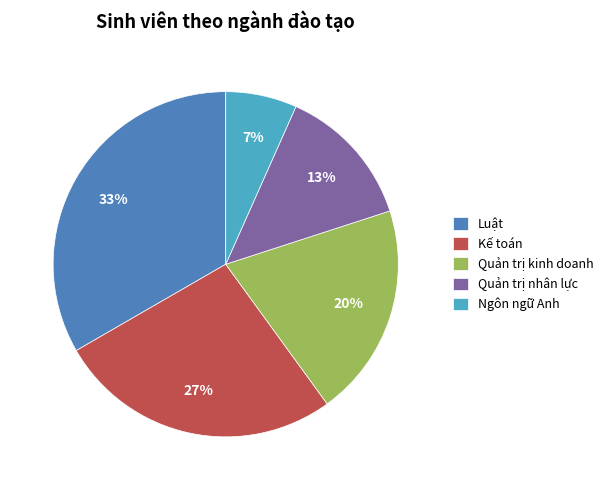

The Luật slice represents 33% of the pie. True or false?

True